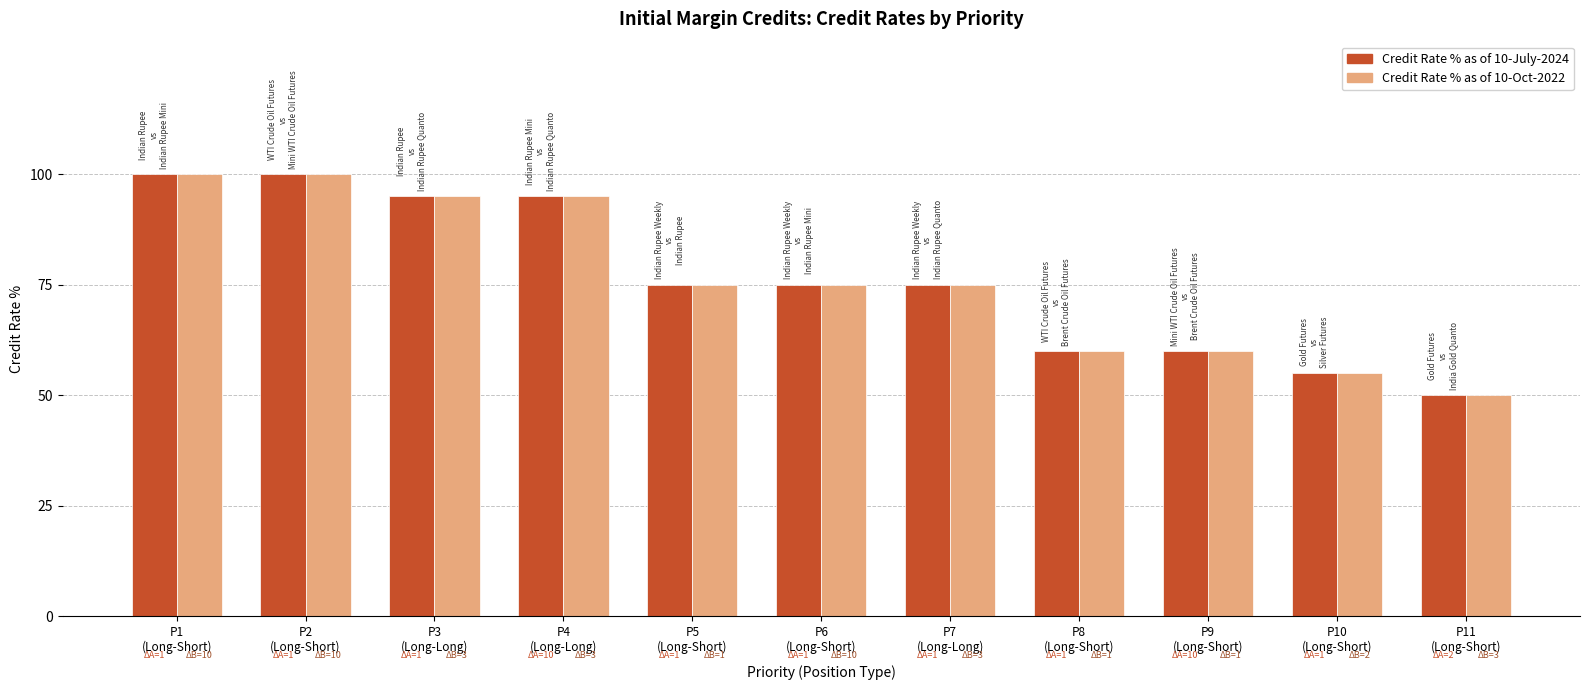

How many bars are there in total?

22